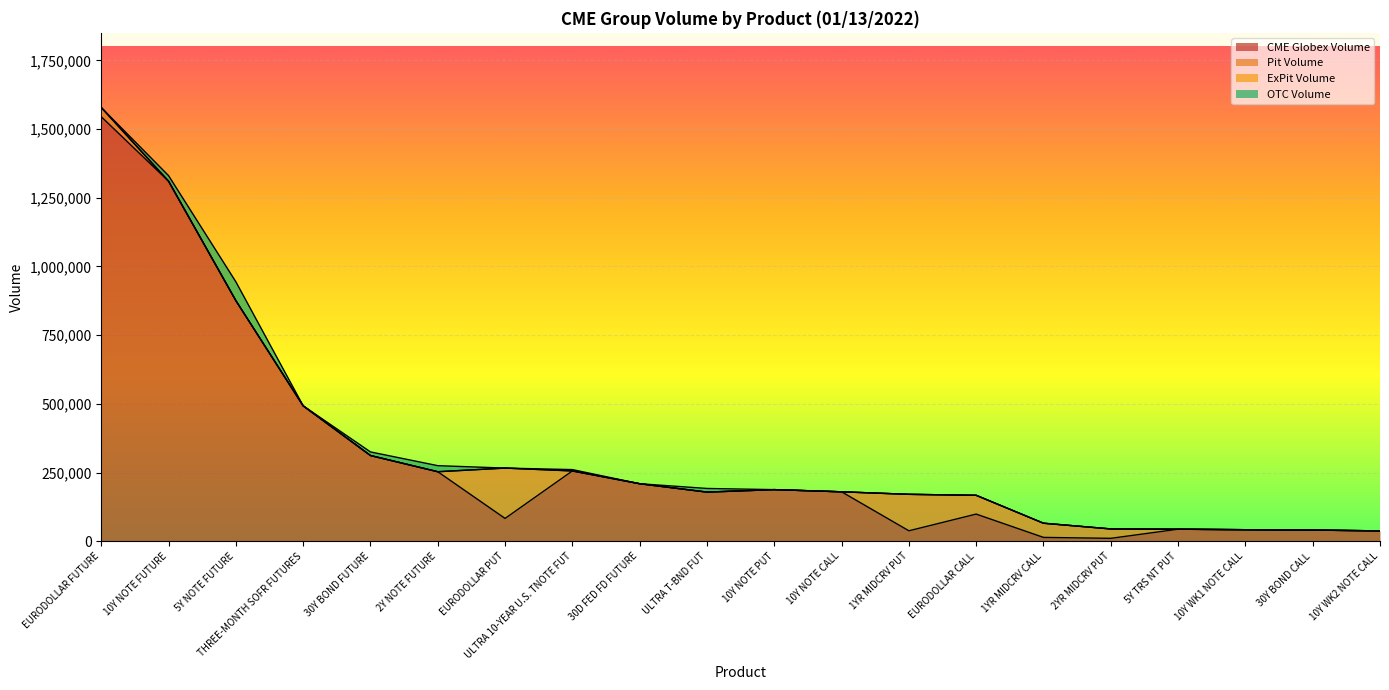

Which series has the widest spread of values?

CME Globex Volume